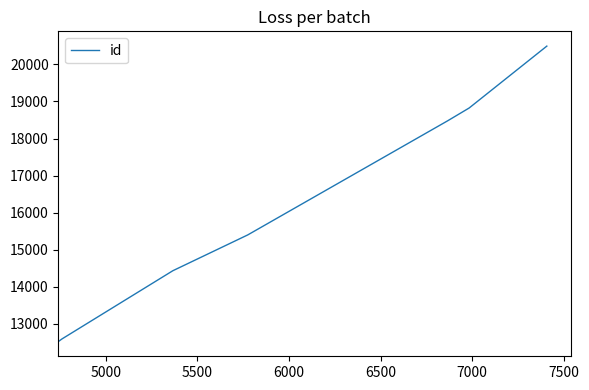

What is the minimum value shown in the chart?

12527